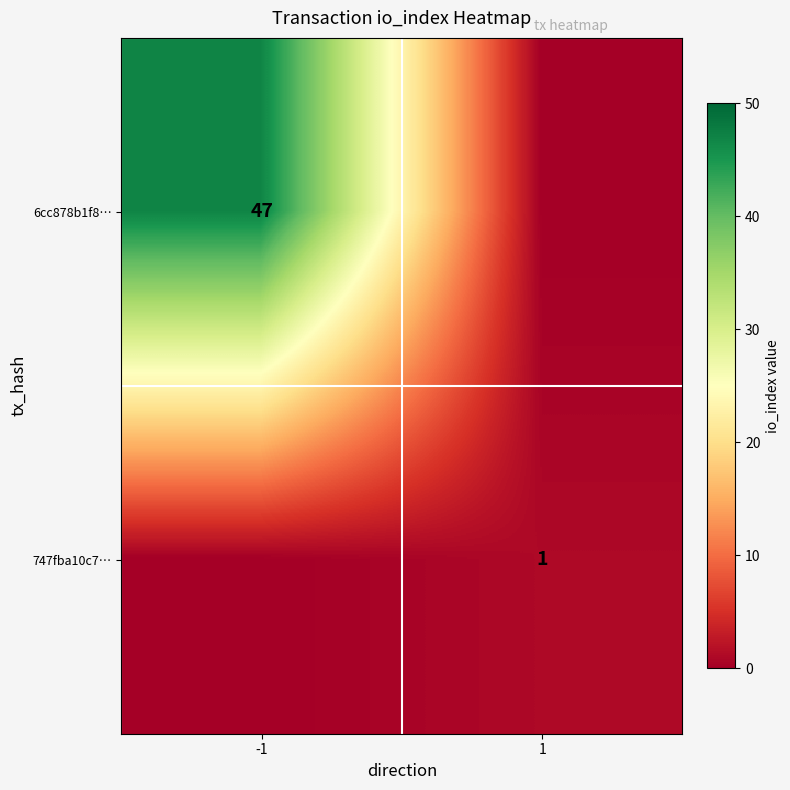

Is it true that 6cc878b1f8… equals 47 at -1?

True